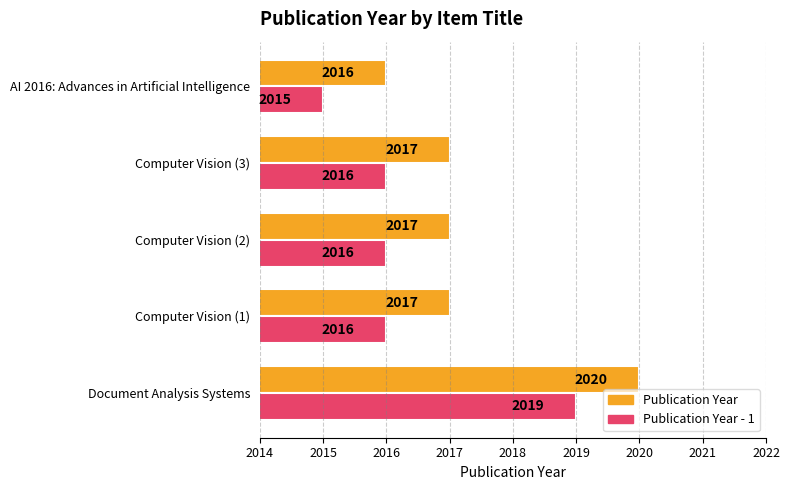

What is the total value across all series at AI 2016: Advances in Artificial Intelligence?

4031